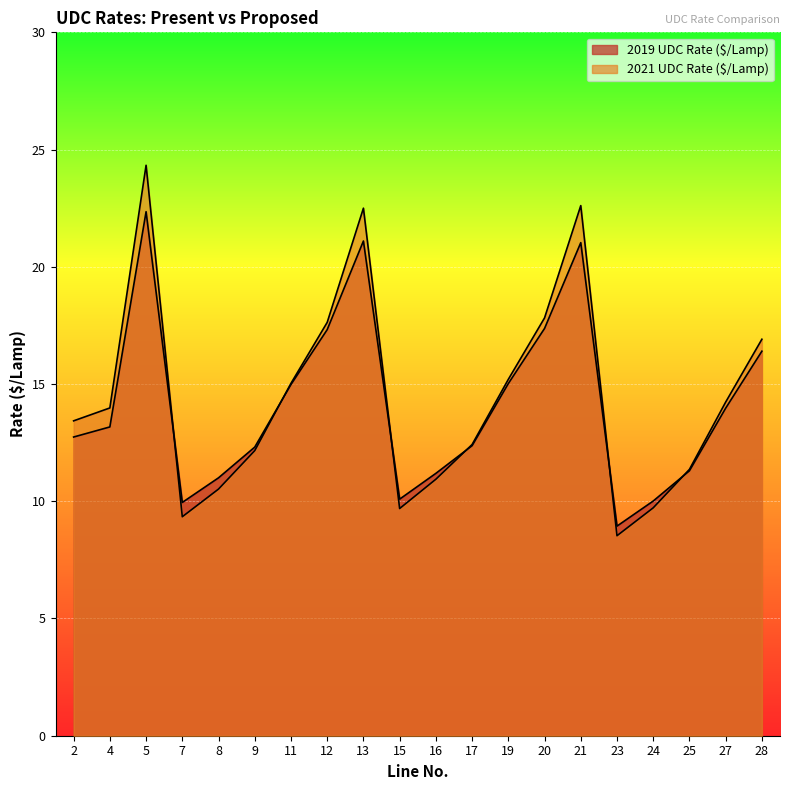

At which label is 2021 UDC Rate ($/Lamp) closest to 16?

19